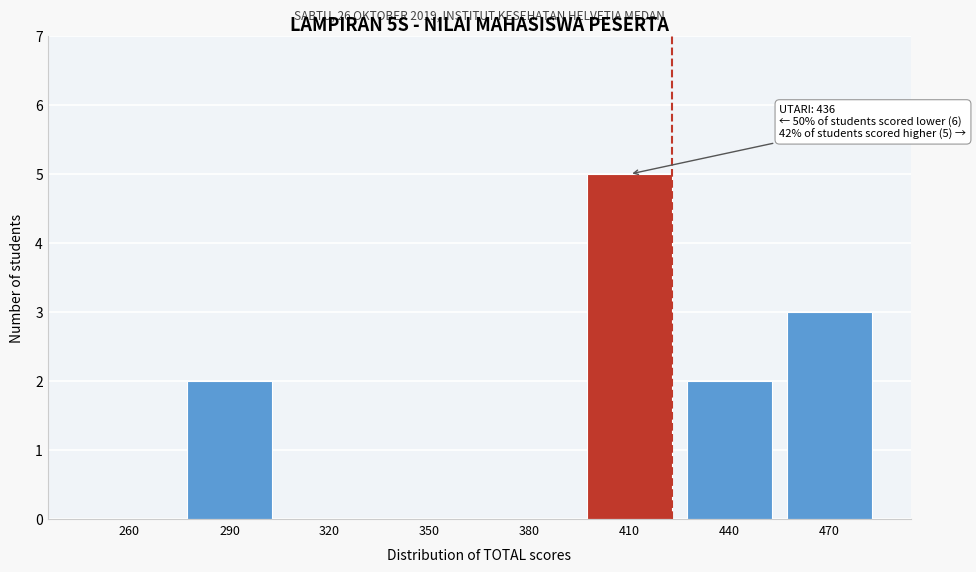

Reading left to right, extract all data points from this chart.

260=0	290=2	320=0	350=0	380=0	410=5	440=2	470=3